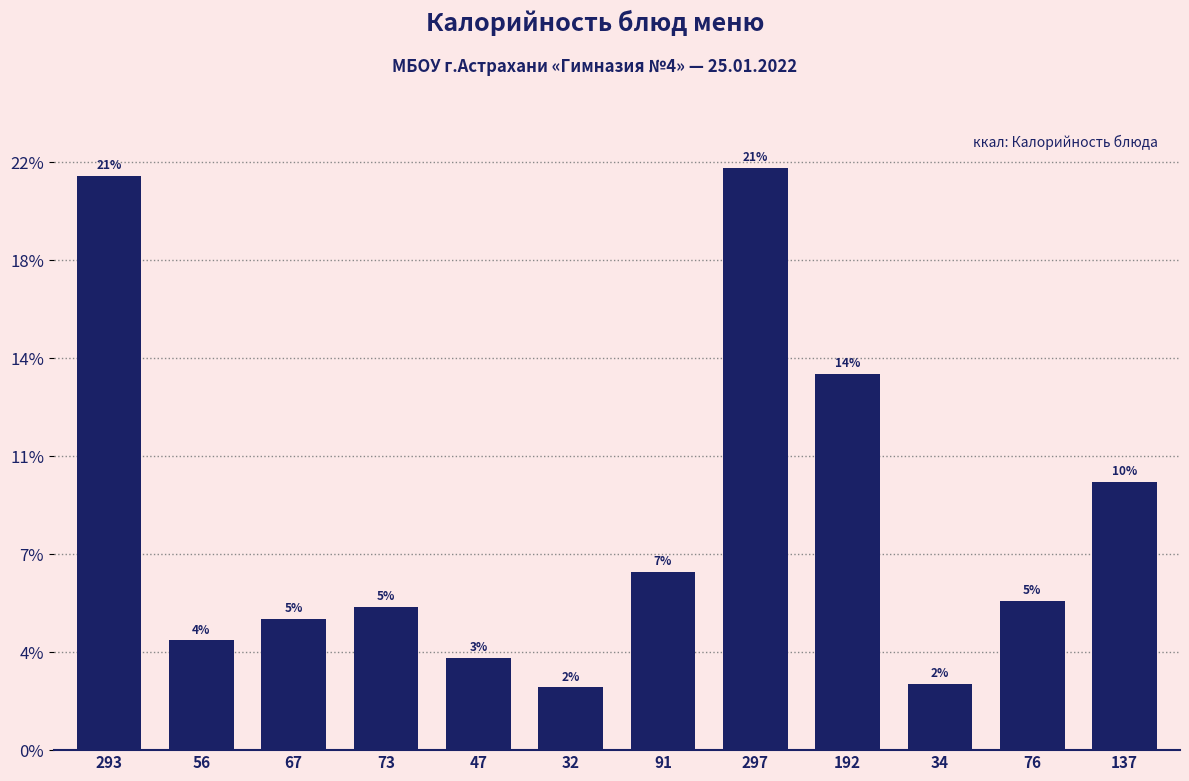

Does the chart contain any negative values?

No